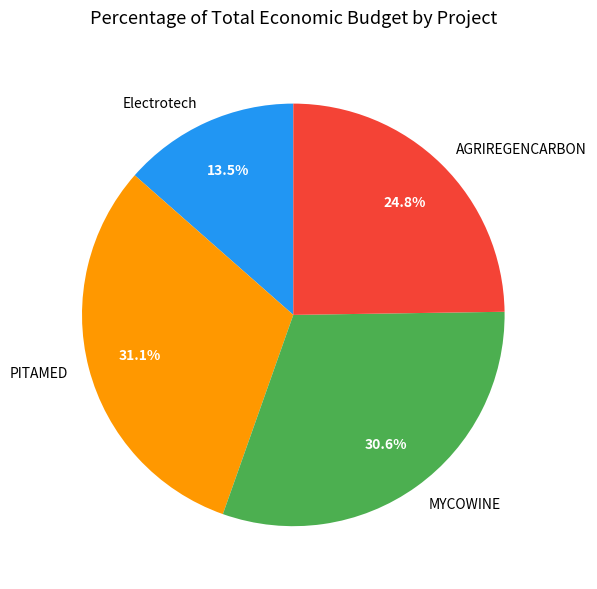

What is the smallest slice in the pie chart?

Electrotech